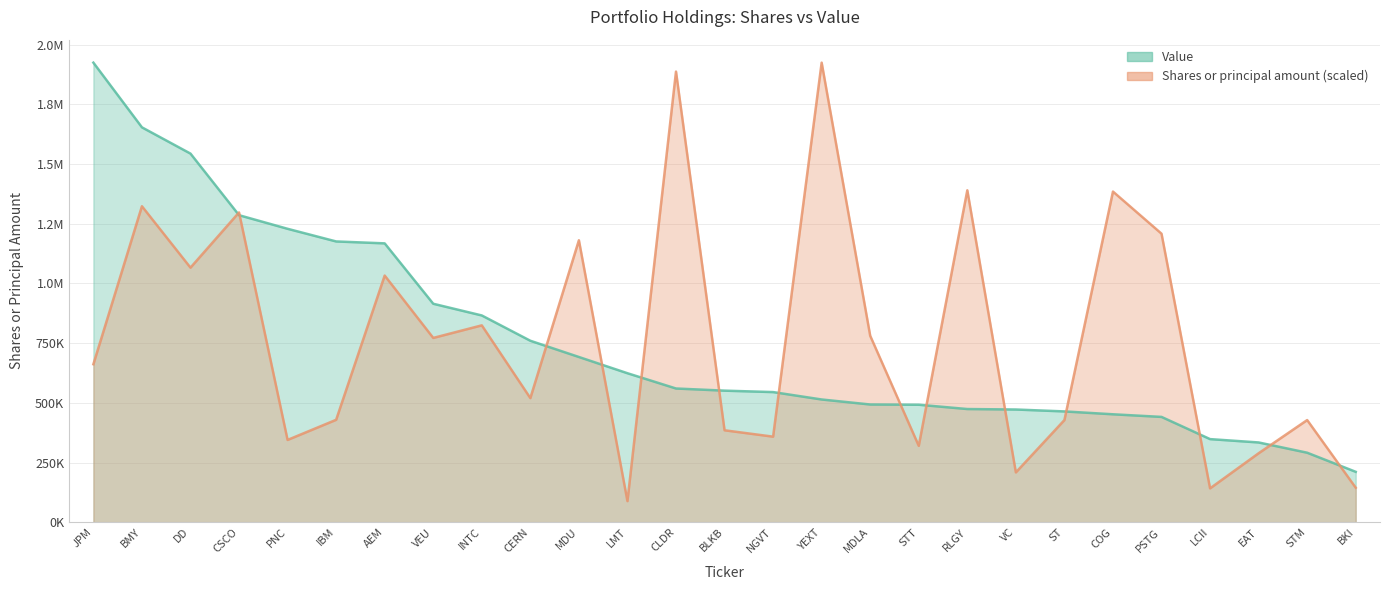

What is the smallest value displayed?

88229.2